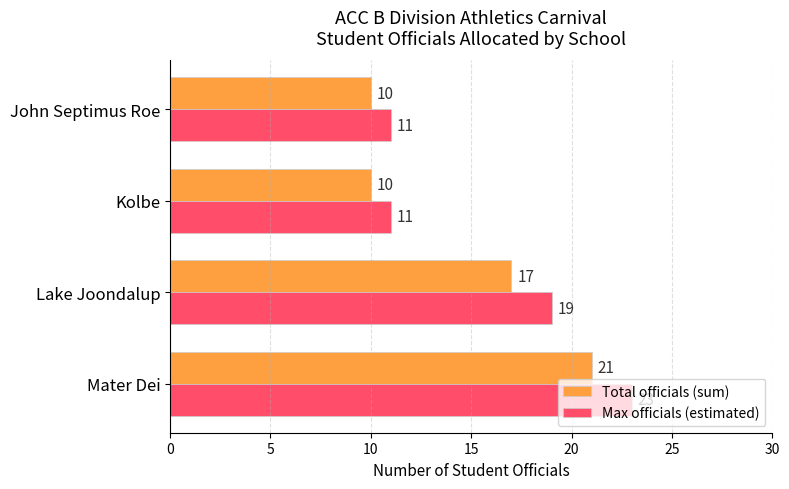

Which series has the widest spread of values?

Max officials (estimated)